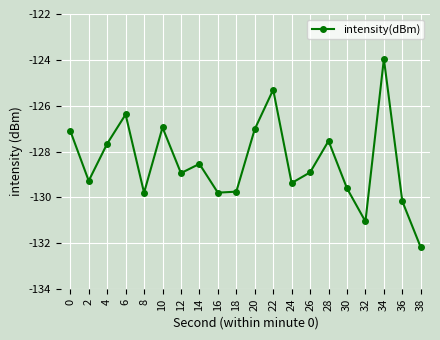

Where is the data nearest to the value -128?

4